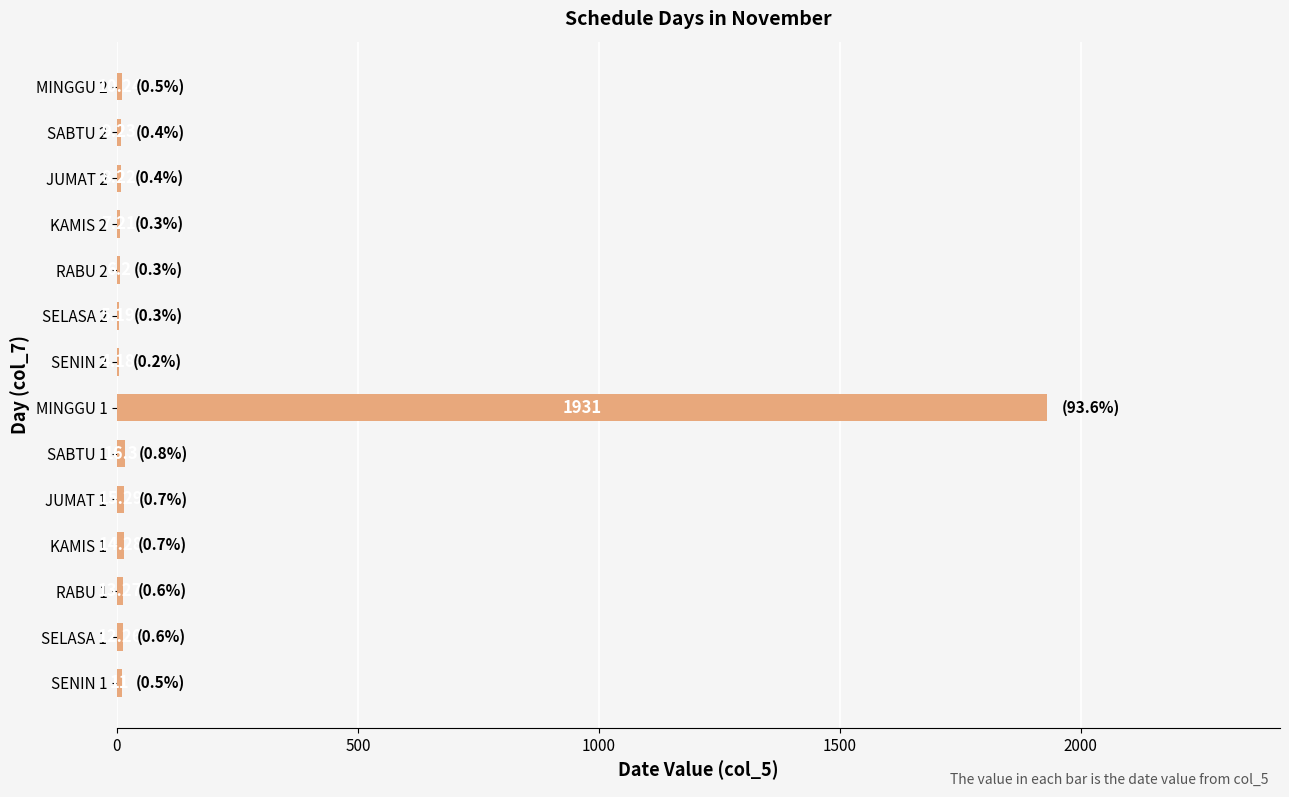

What is the change in value from SABTU 1 to SENIN 2?

-12.1